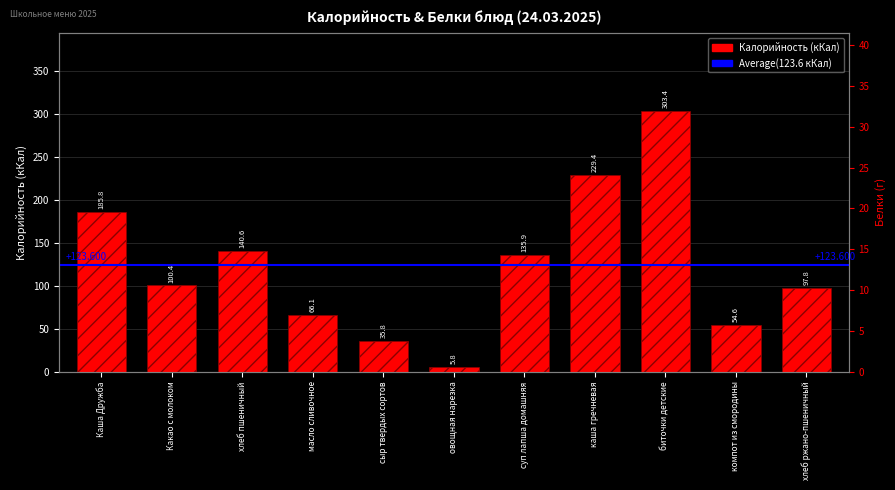

What is the greatest value displayed?

303.4